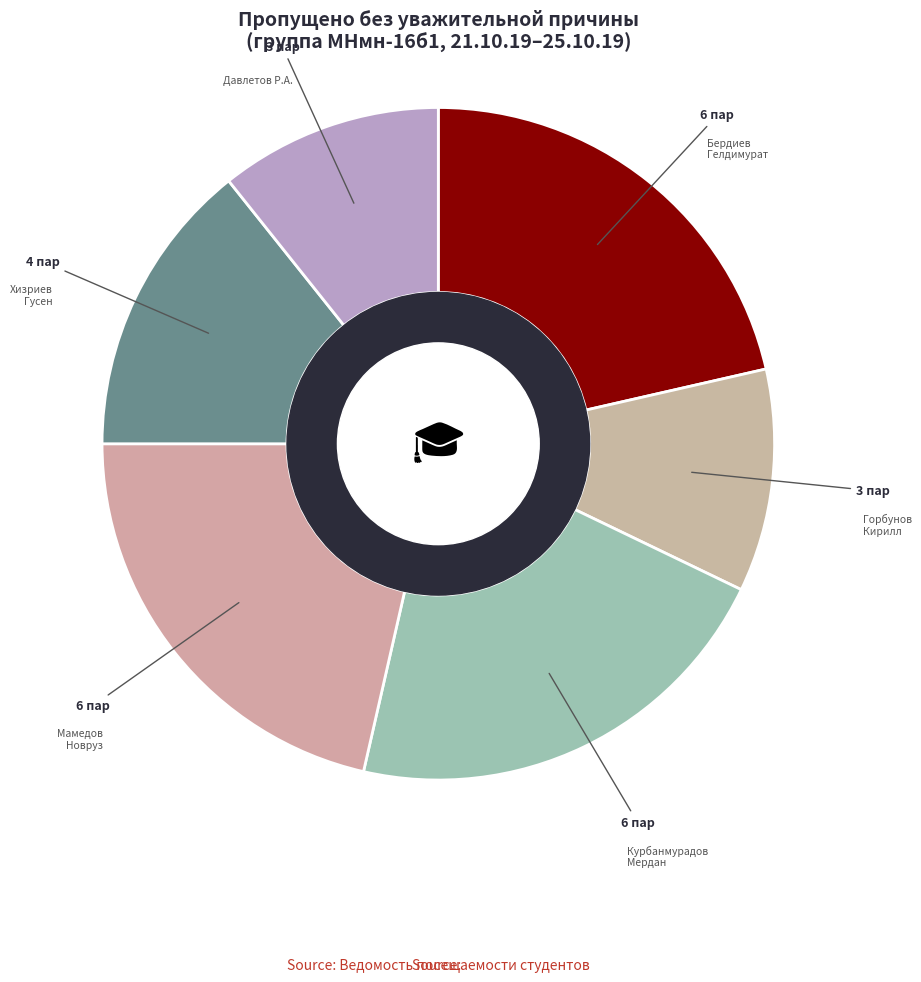

What is the largest slice in the pie chart?

Бердиев
Гелдимурат